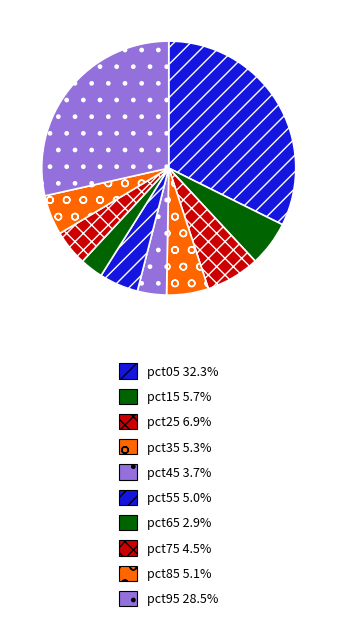

How many slices are in this pie chart?

10